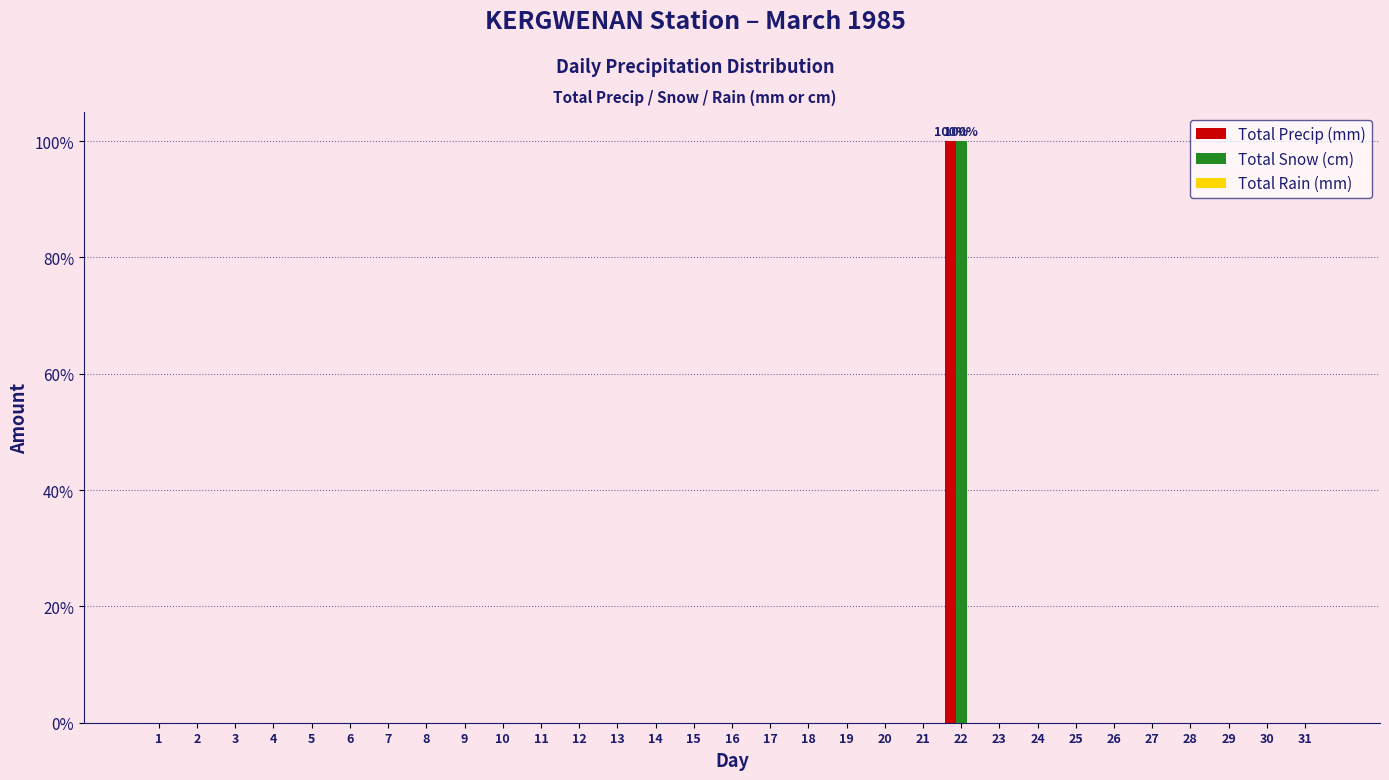

Which category has the highest value across all series?

22